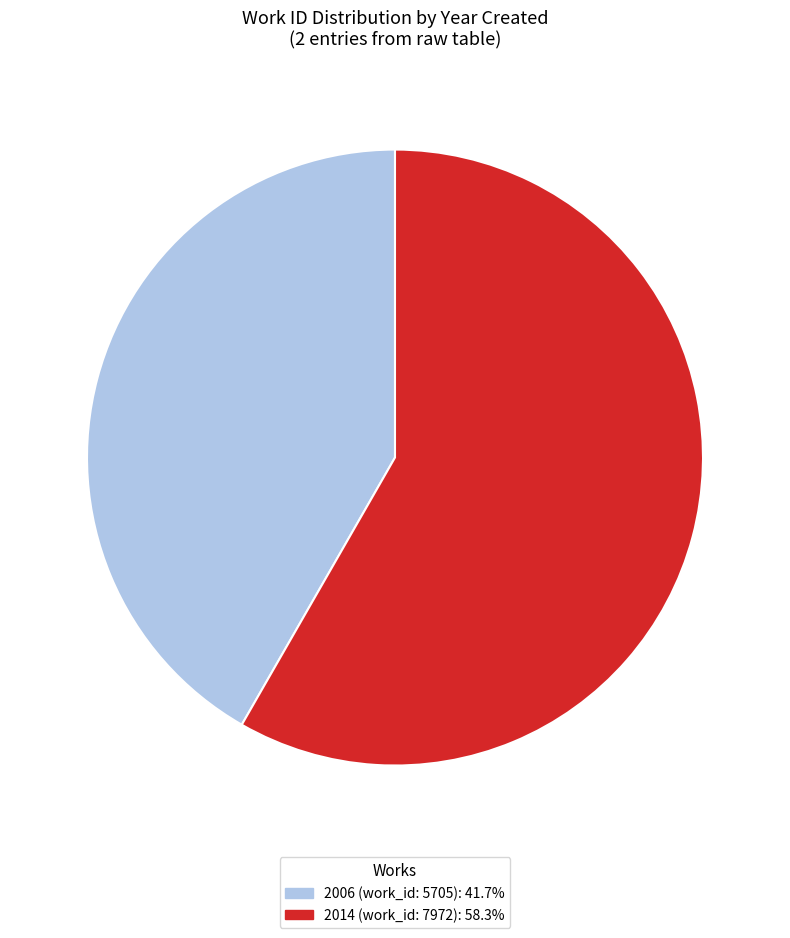

Does 2006 (work_id: 5705) represent more than half of the total?

No